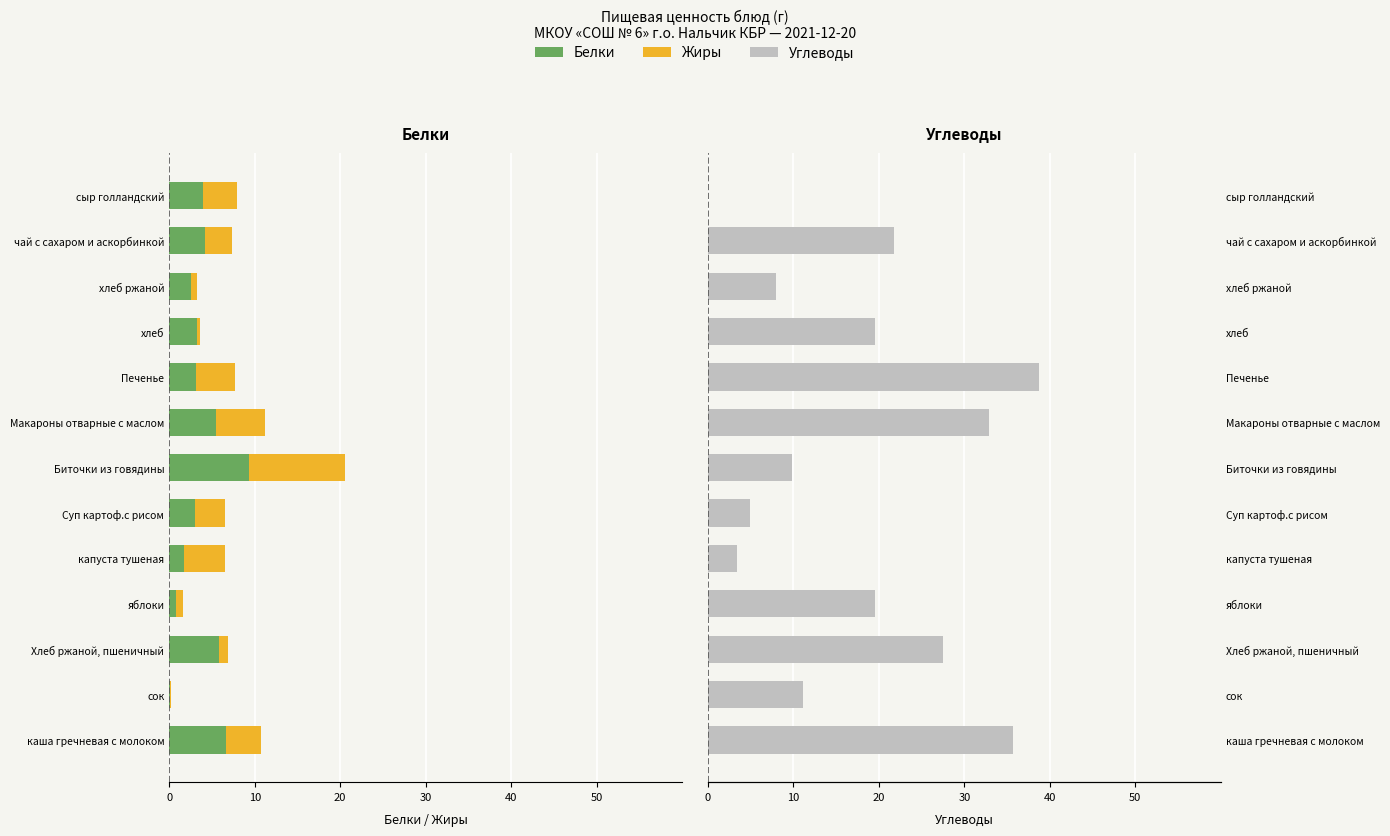

Between яблоки and сок, which is larger?

сок